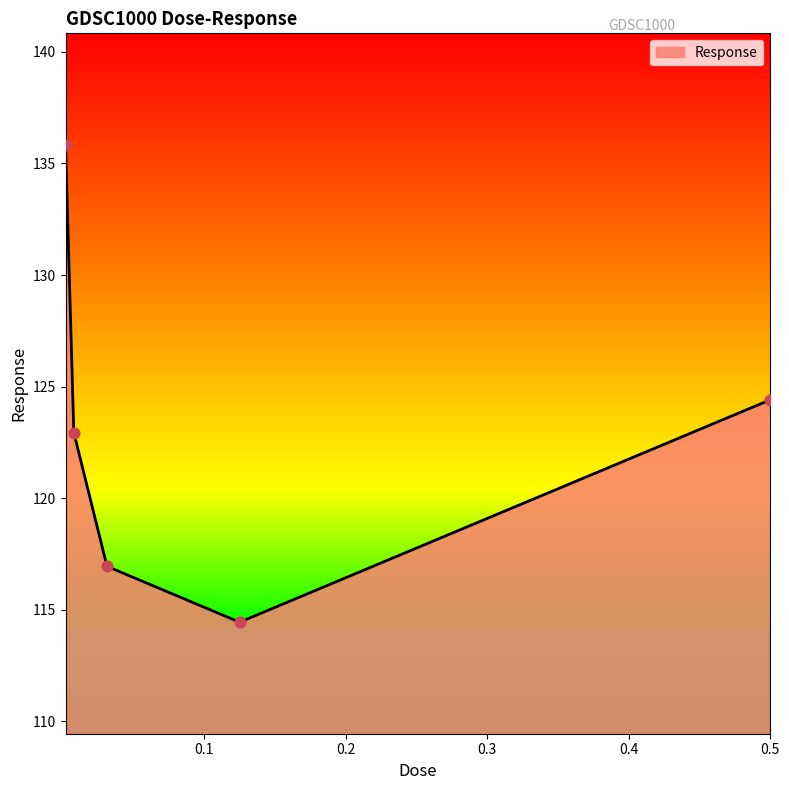

What is the minimum value shown in the chart?

114.4